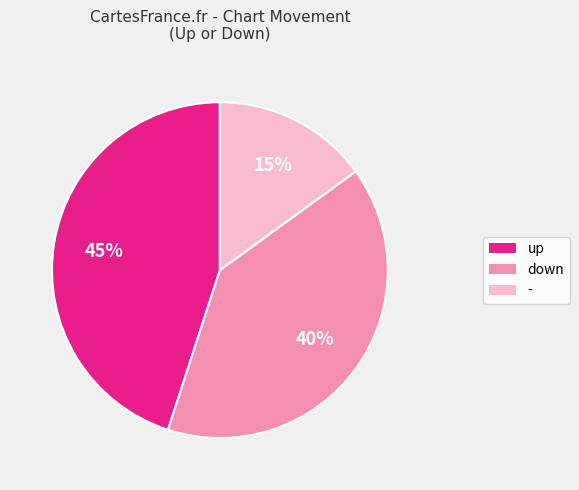

Rank the categories by value from lowest to highest.

-, down, up